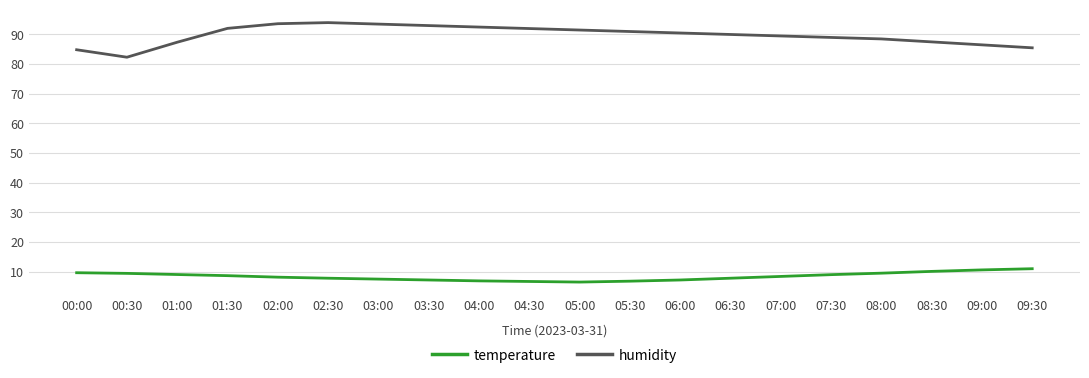

Which series changed the most between 00:30 and 04:30?

humidity